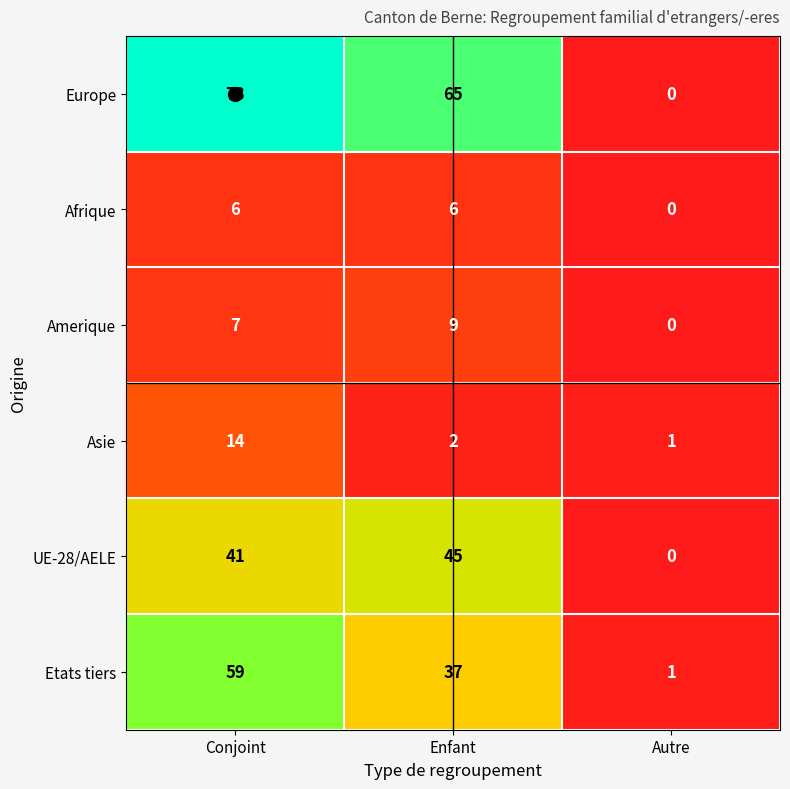

At which label is Asie closest to 7?

Enfant